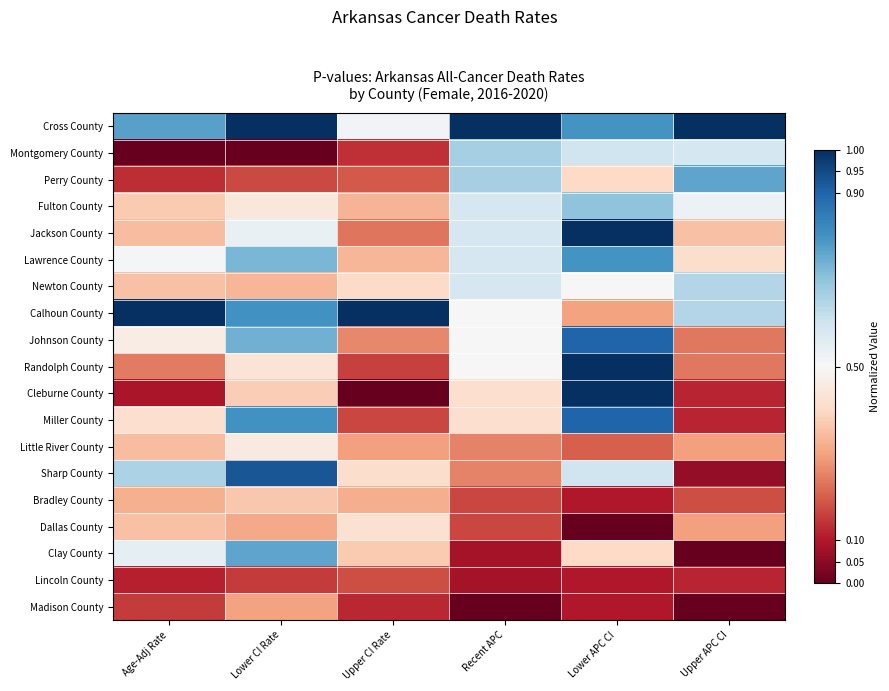

Rank the series by their maximum value, from lowest to highest.

Lincoln County, Madison County, Bradley County, Dallas County, Little River County, Newton County, Montgomery County, Fulton County, Clay County, Perry County, Lawrence County, Johnson County, Miller County, Sharp County, Cross County, Jackson County, Calhoun County, Randolph County, Cleburne County